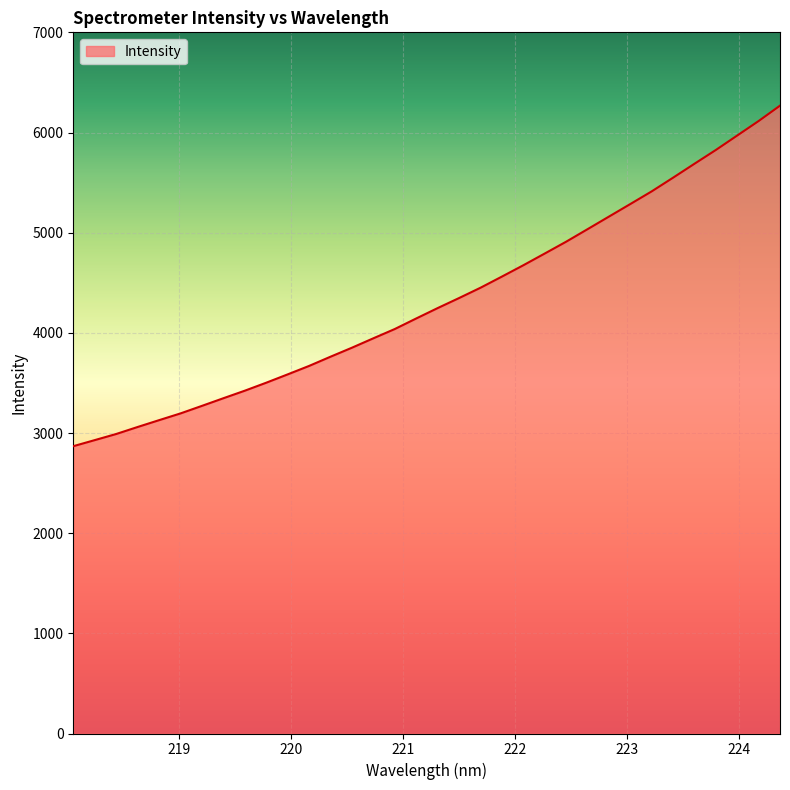

What is the smallest value displayed?

2868.4